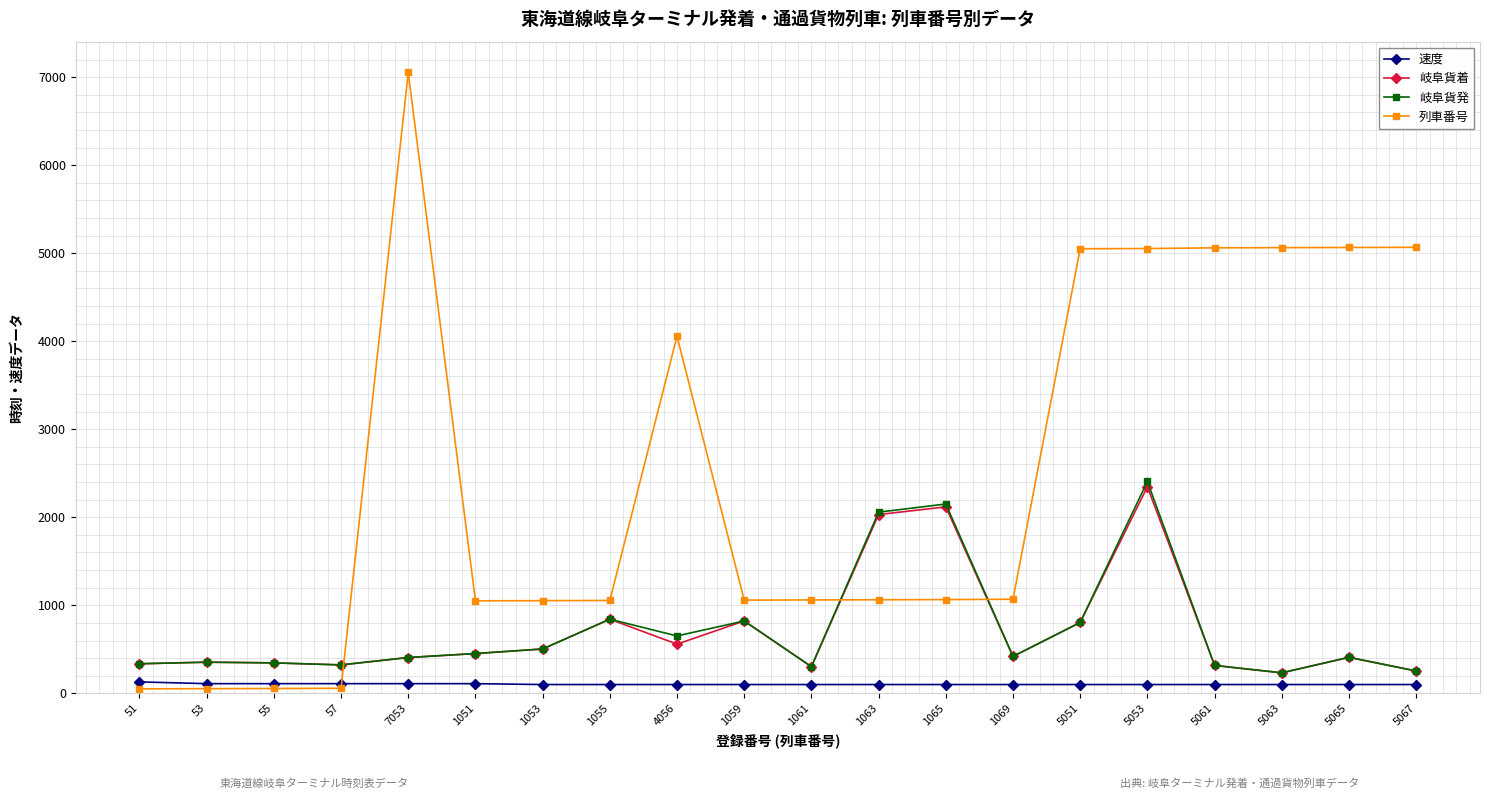

Which category has the highest value in the 岐阜貨着 series?

5053